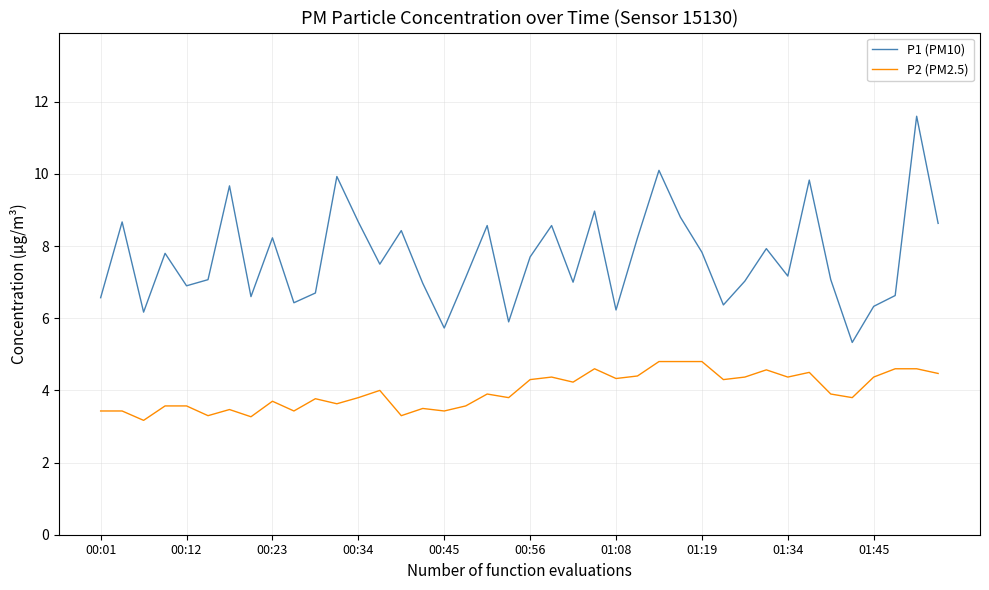

What is the minimum value for P2 (PM2.5)?

3.2